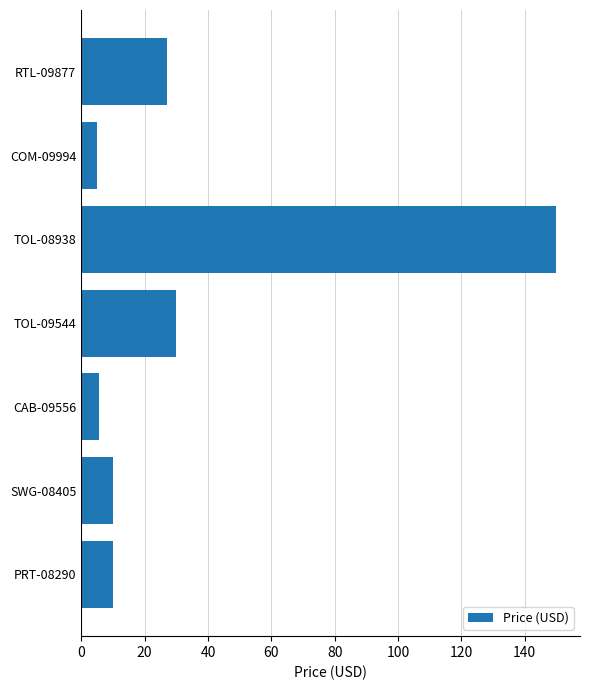

How many bars are there in total?

7